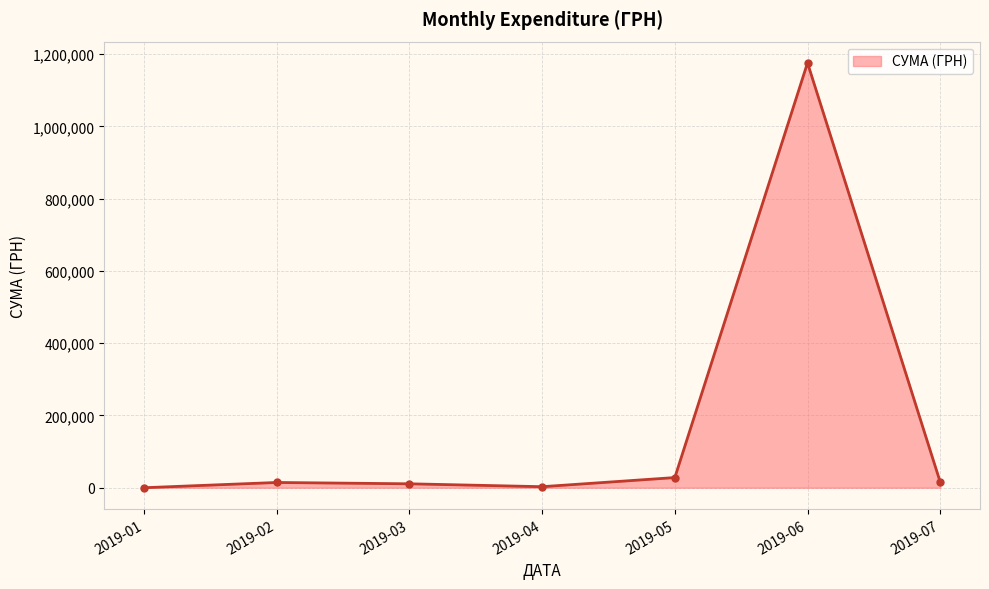

At which label is the value closest to 587951?

2019-05